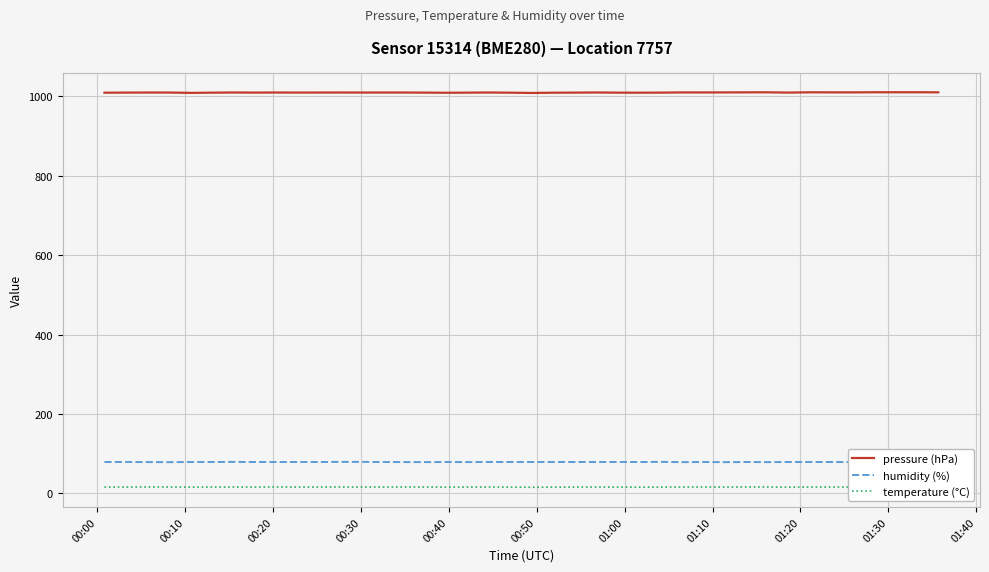

True or false: temperature (°C) and humidity (%) cross at least once.

False